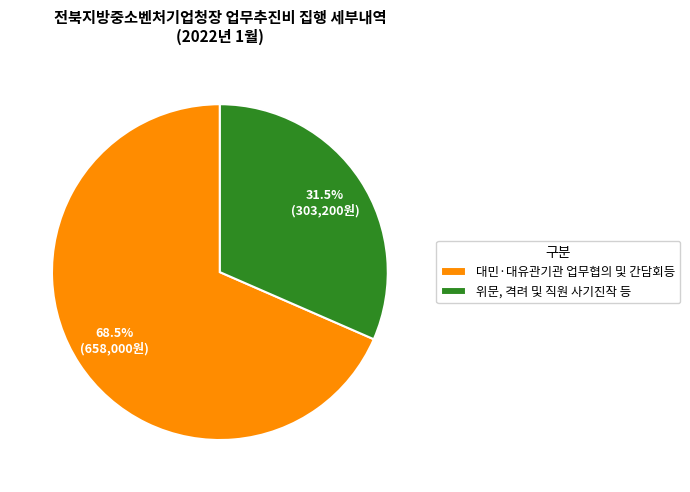

What portion of the pie excludes 위문, 격려 및 직원 사기진작 등?

68.5%